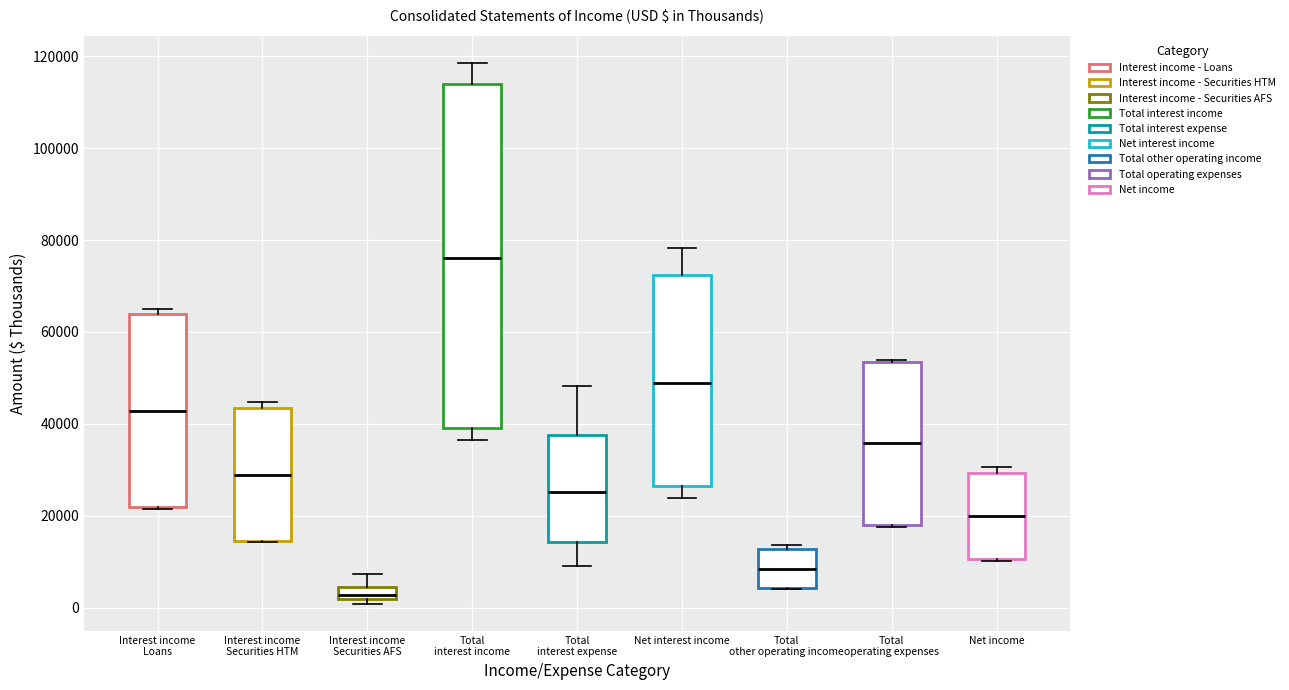

Which box's median line is the lowest?

Interest income Securities AFS